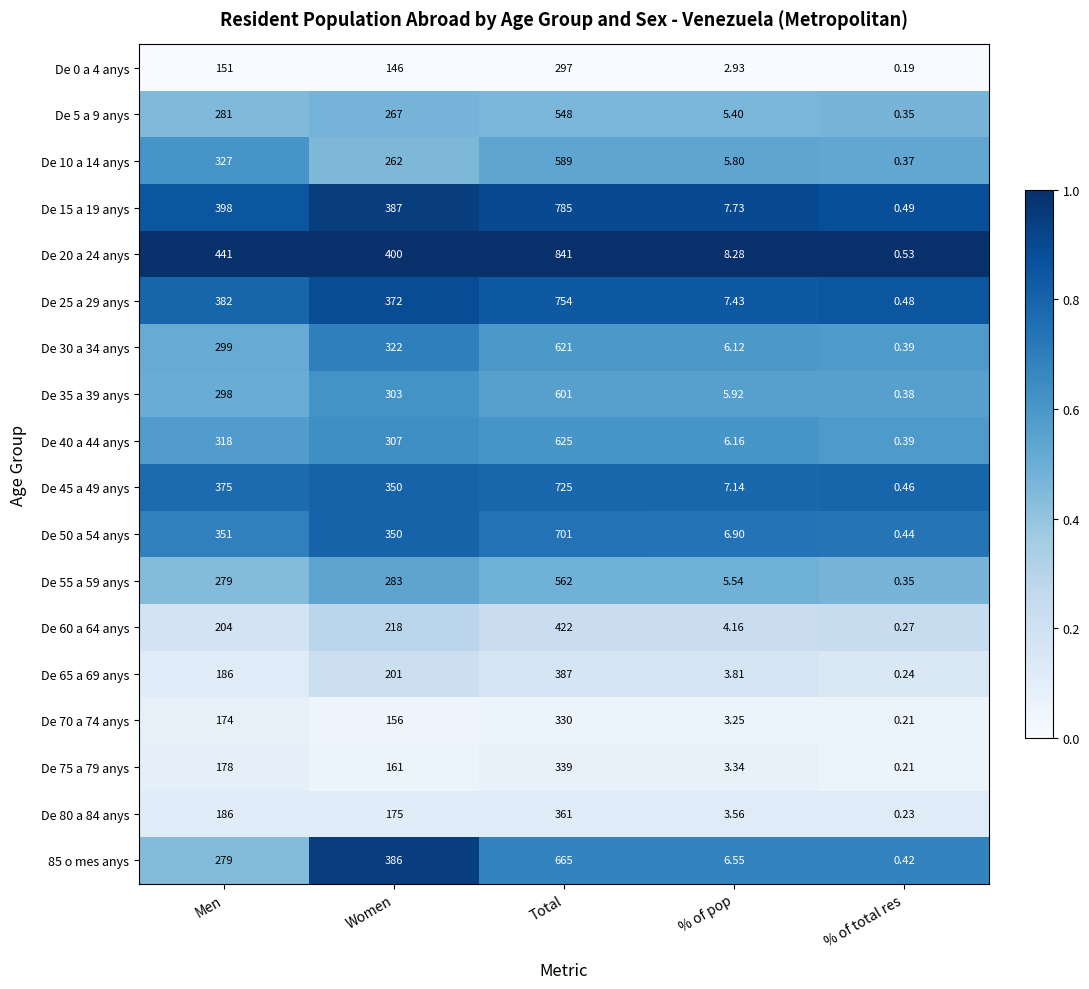

Rank the categories by De 70 a 74 anys value from lowest to highest.

% of total res, % of pop, Women, Men, Total